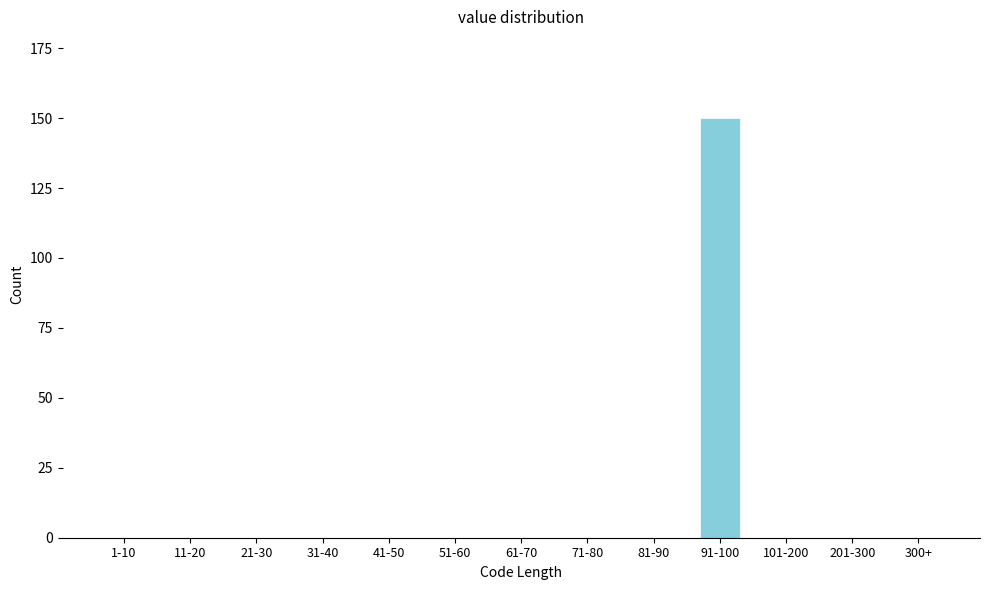

Reading right to left, list all the values displayed in this chart.

300+=0	201-300=0	101-200=0	91-100=150	81-90=0	71-80=0	61-70=0	51-60=0	41-50=0	31-40=0	21-30=0	11-20=0	1-10=0